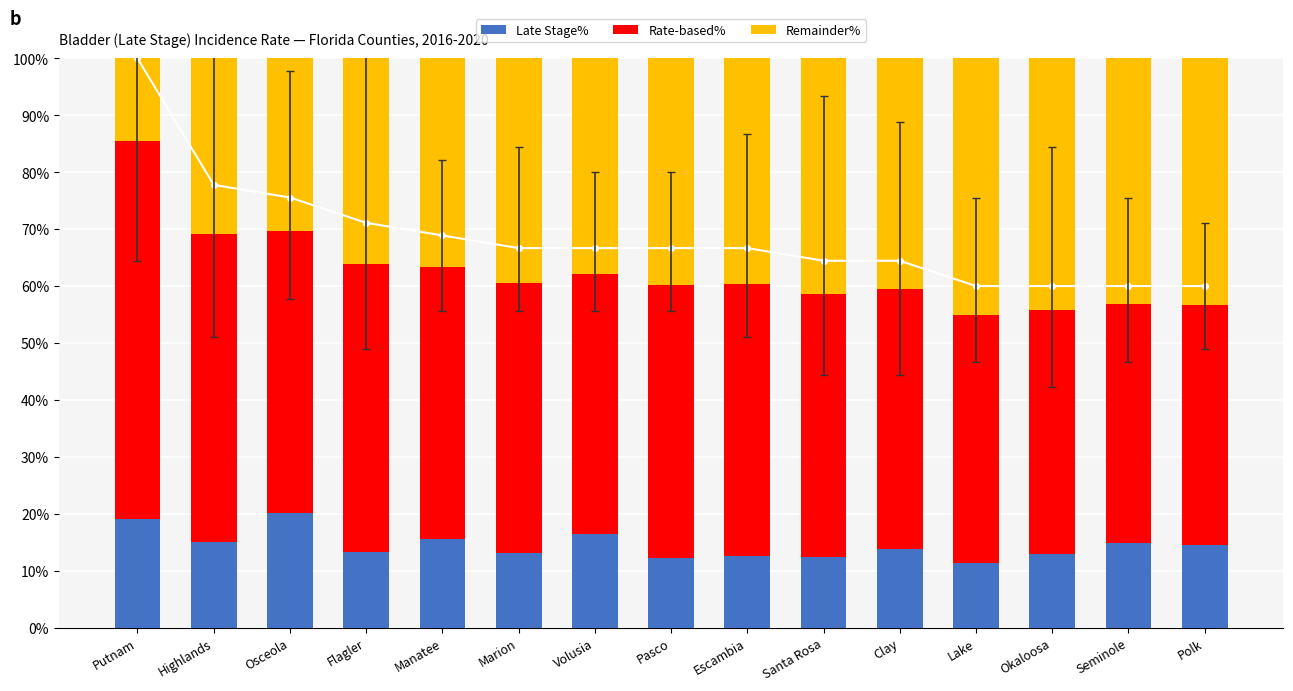

List the series in order of their peak value, lowest first.

Late Stage%, Remainder%, Rate-based%, Rate trend